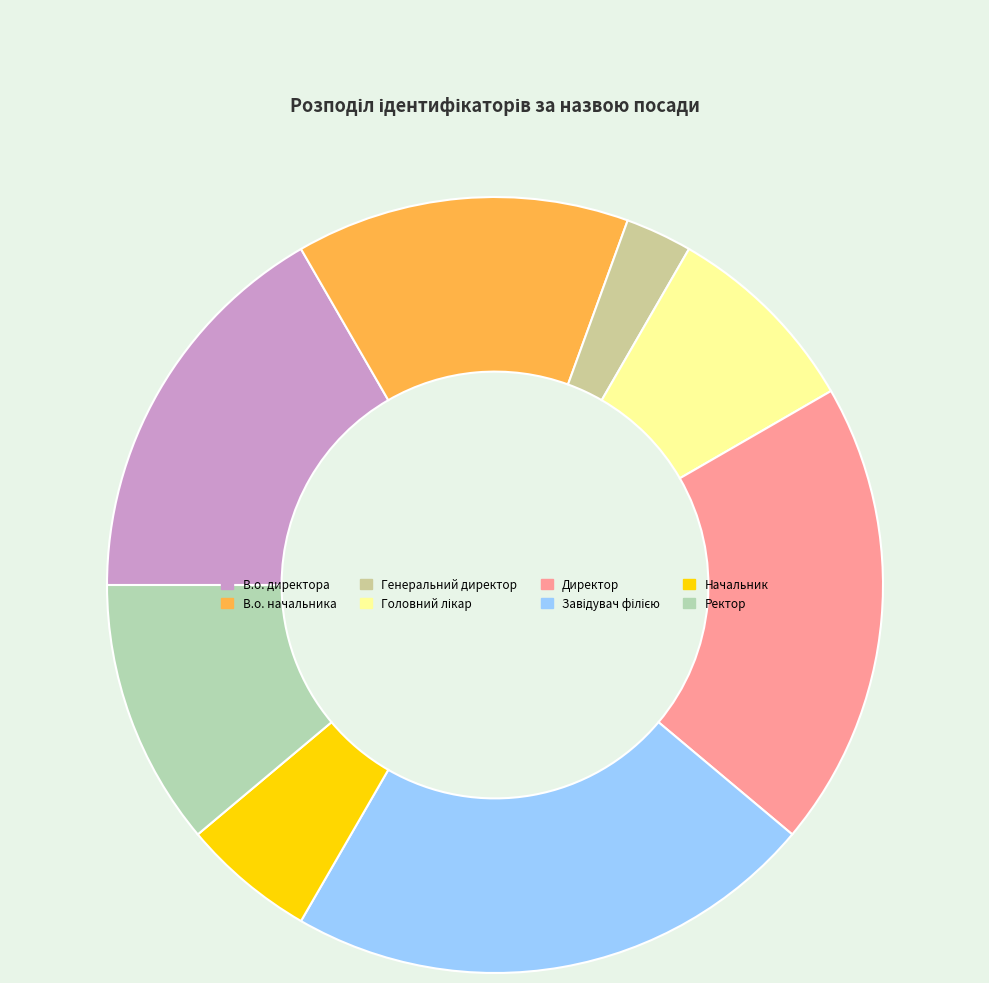

Is there a majority slice in this chart?

No